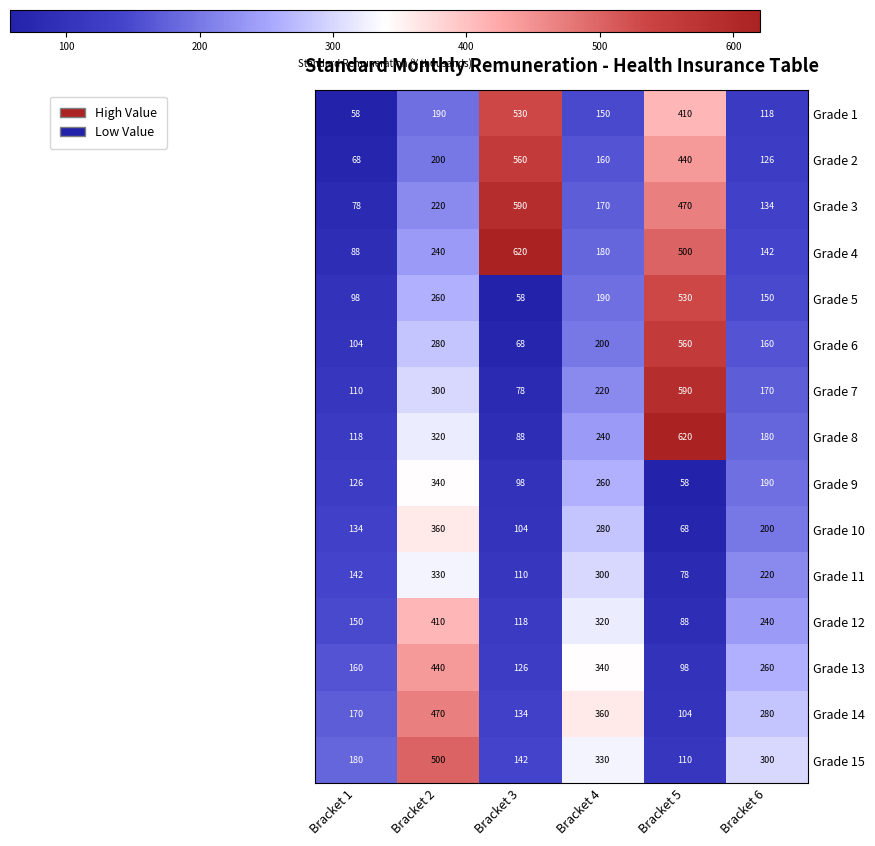

What is the total value across all series at Bracket 4?

3700